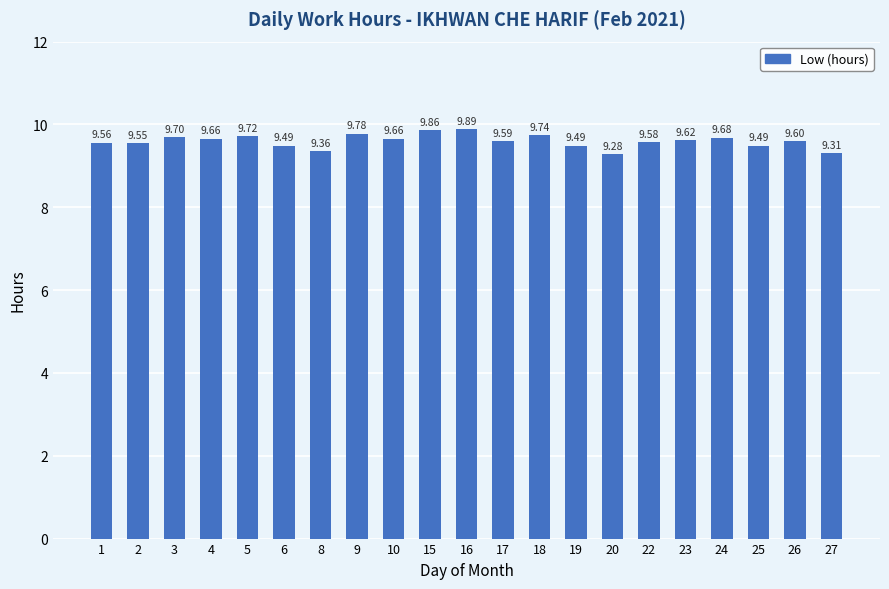

What is the change in value from 8 to 24?

+0.3